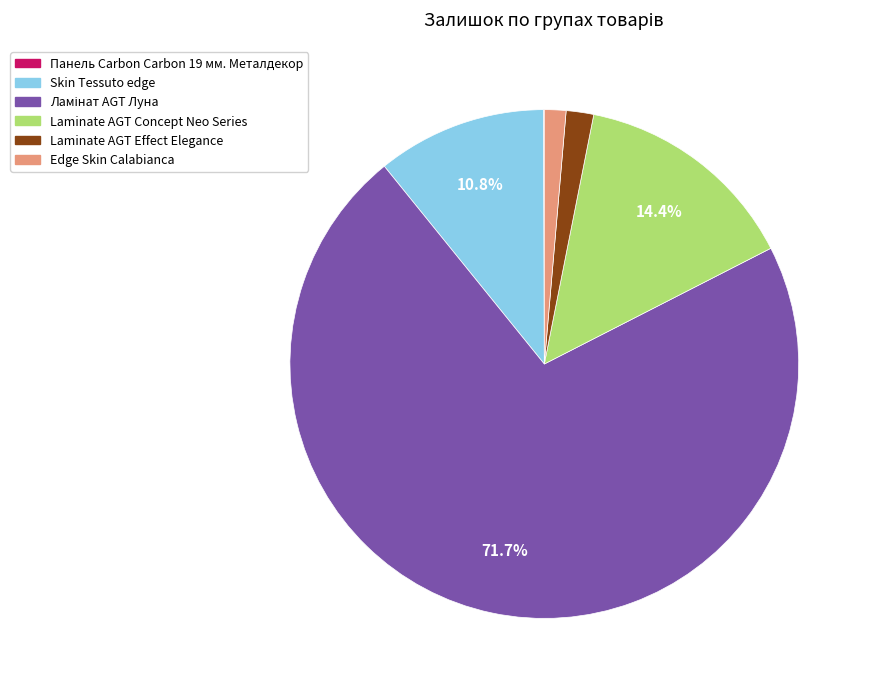

How much of the chart is everything except Skin Tessuto edge?

89.2%